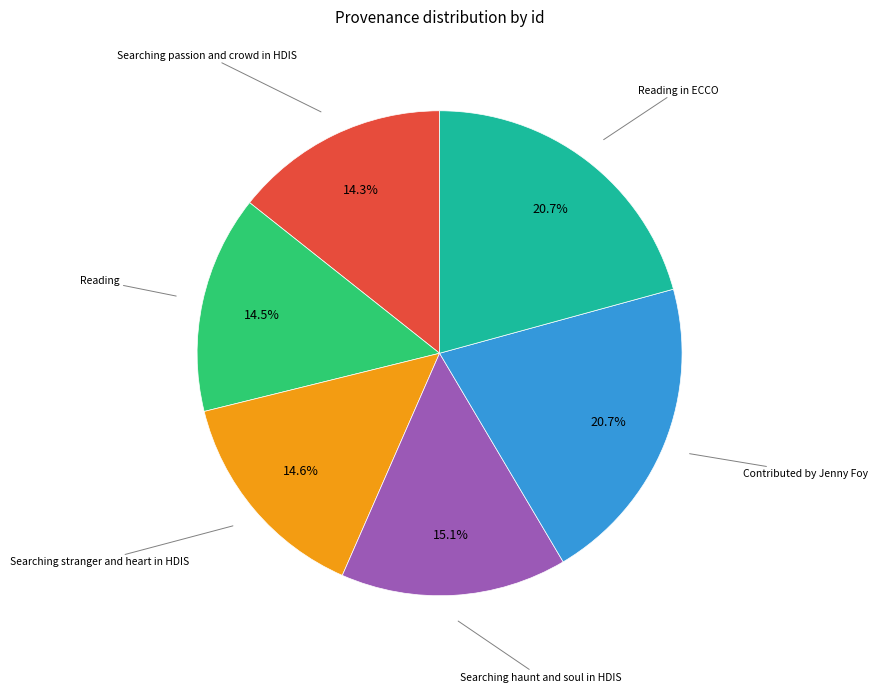

Is there any slice that represents more than half of the pie?

No